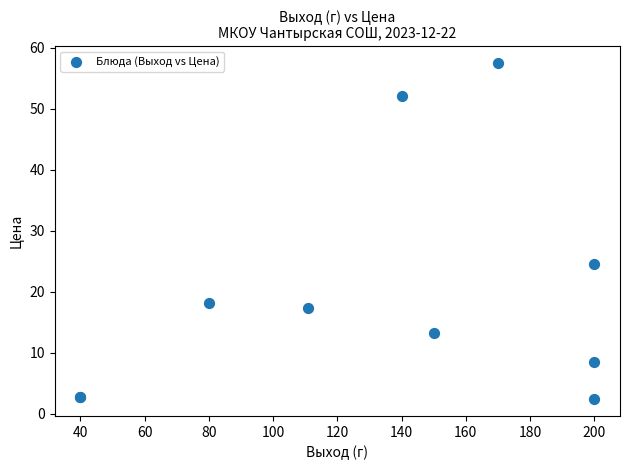

What Y value in the scatter plot is closest to 29?

24.5